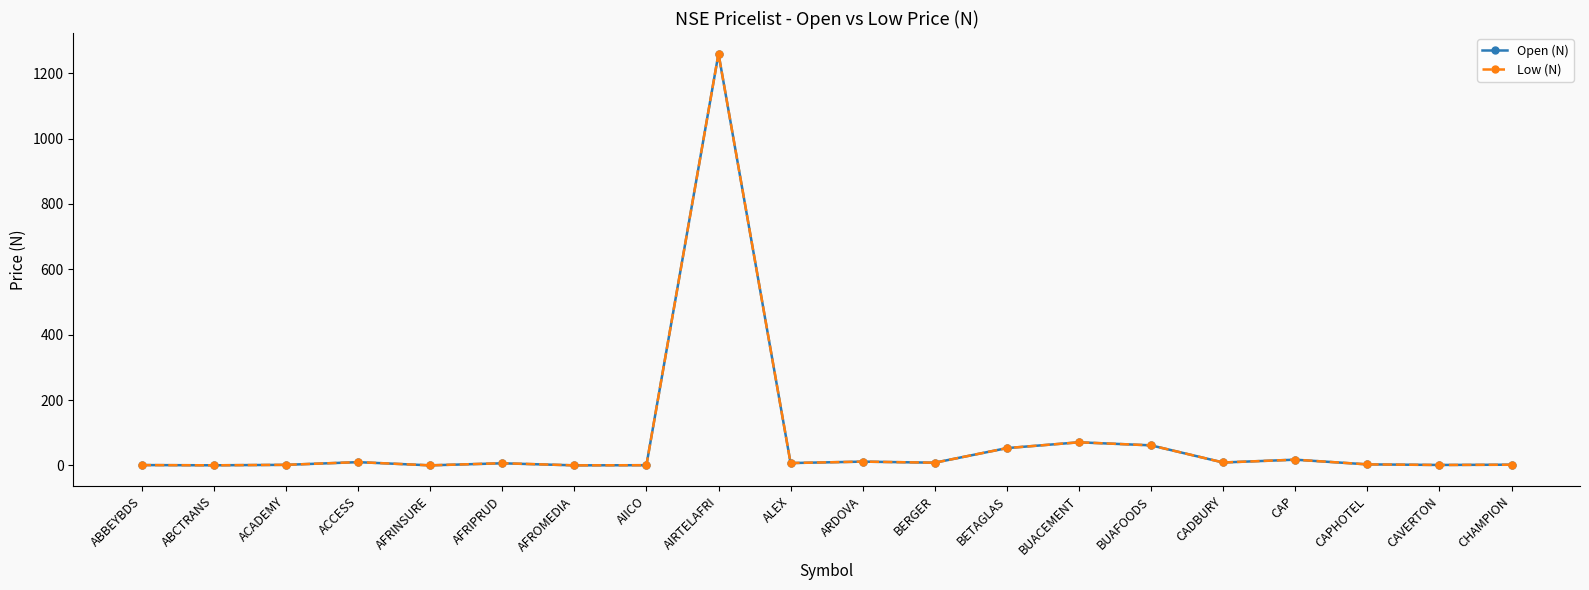

Is it true that Open (N) equals 0.7 at AIICO?

True